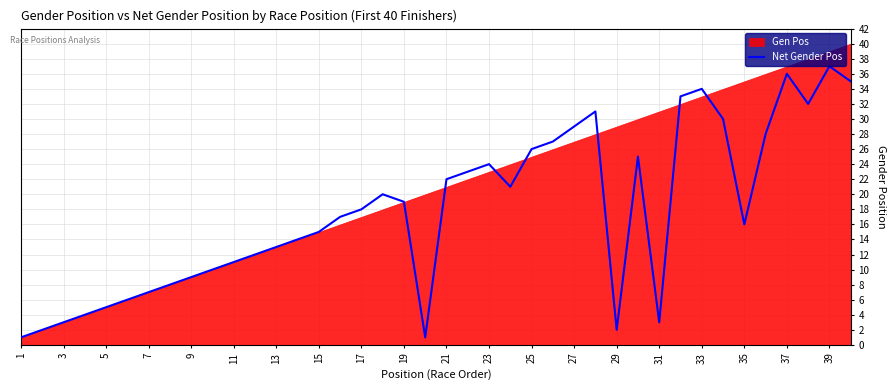

How many values are below 18?

20